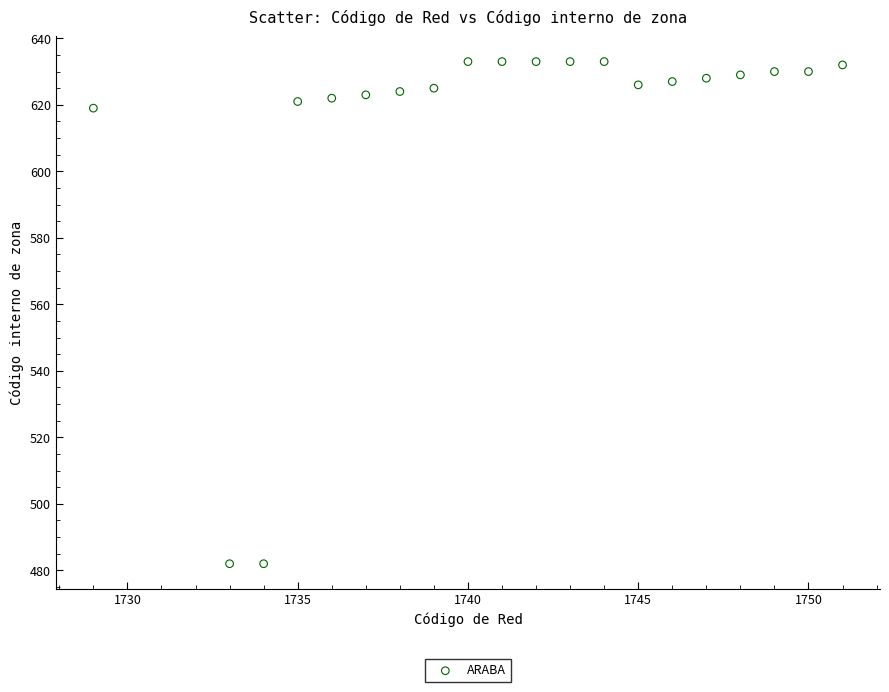

What is the range of X values (max minus min)?

22